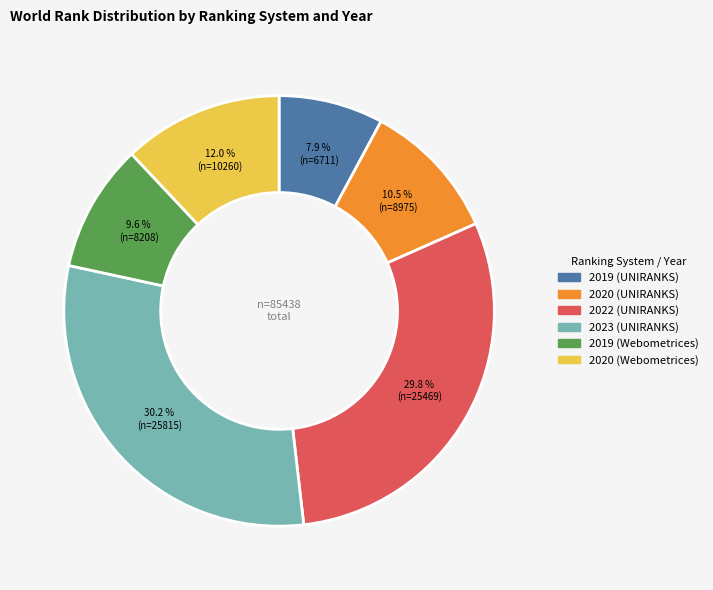

What percentage is NOT represented by 2019 (Webometrices)?

90.4%